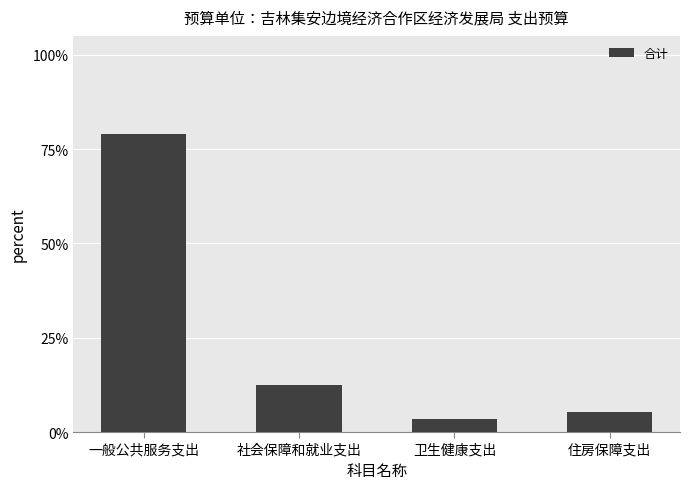

What is the sum of the values at 卫生健康支出 and 一般公共服务支出?

82.2